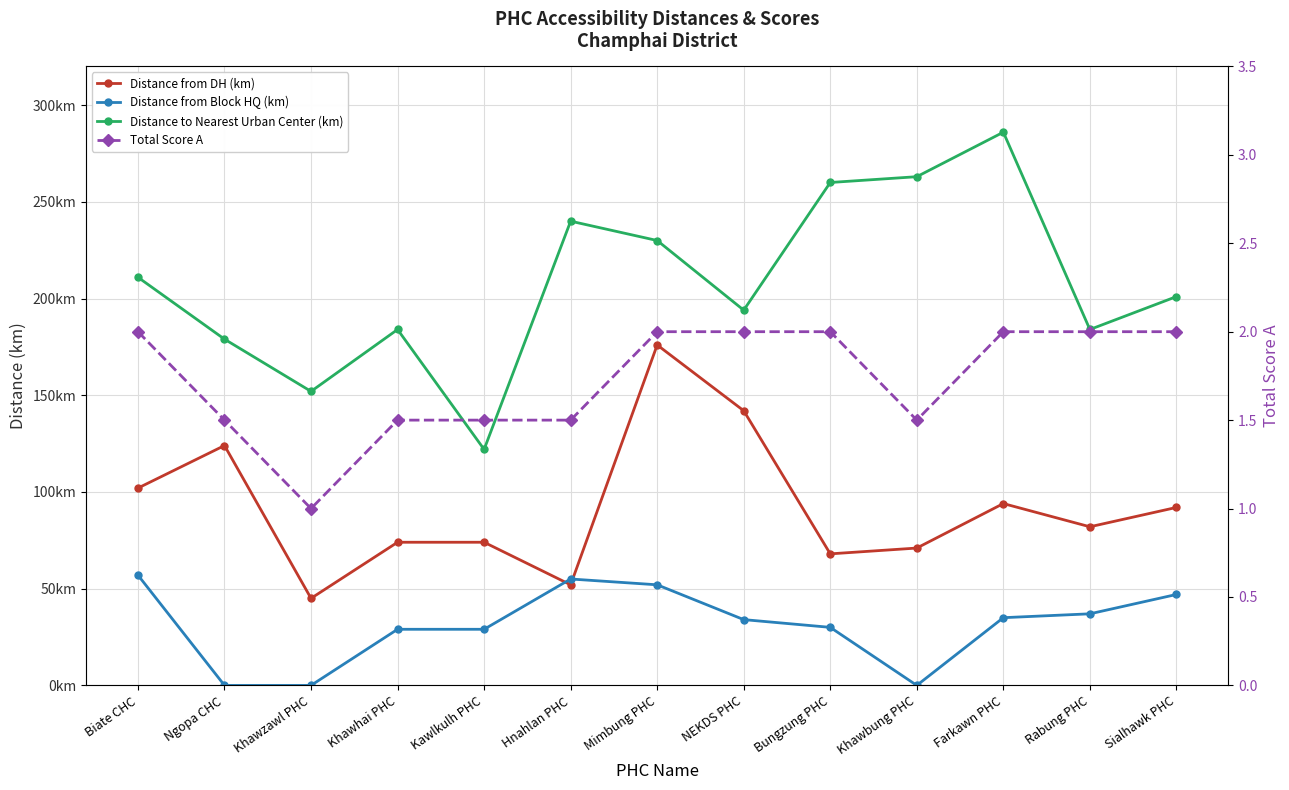

How many values in the Distance from DH (km) series exceed 82?

6